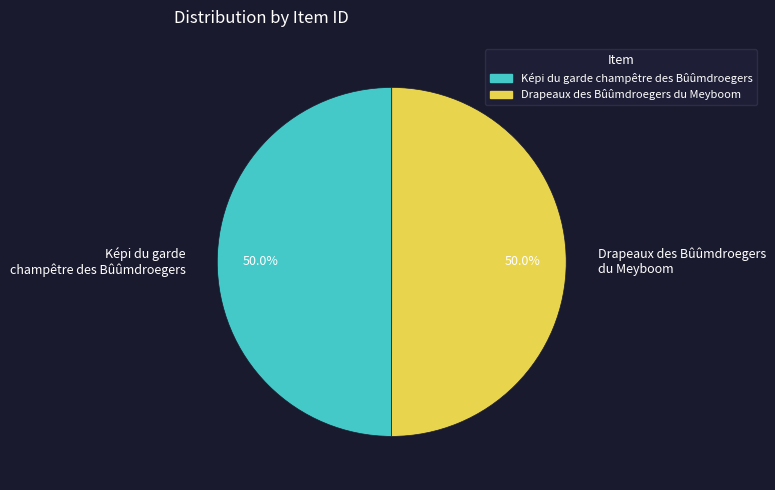

To the nearest percent, what portion does Drapeaux des Bûûmdroegers du Meyboom represent?

50%